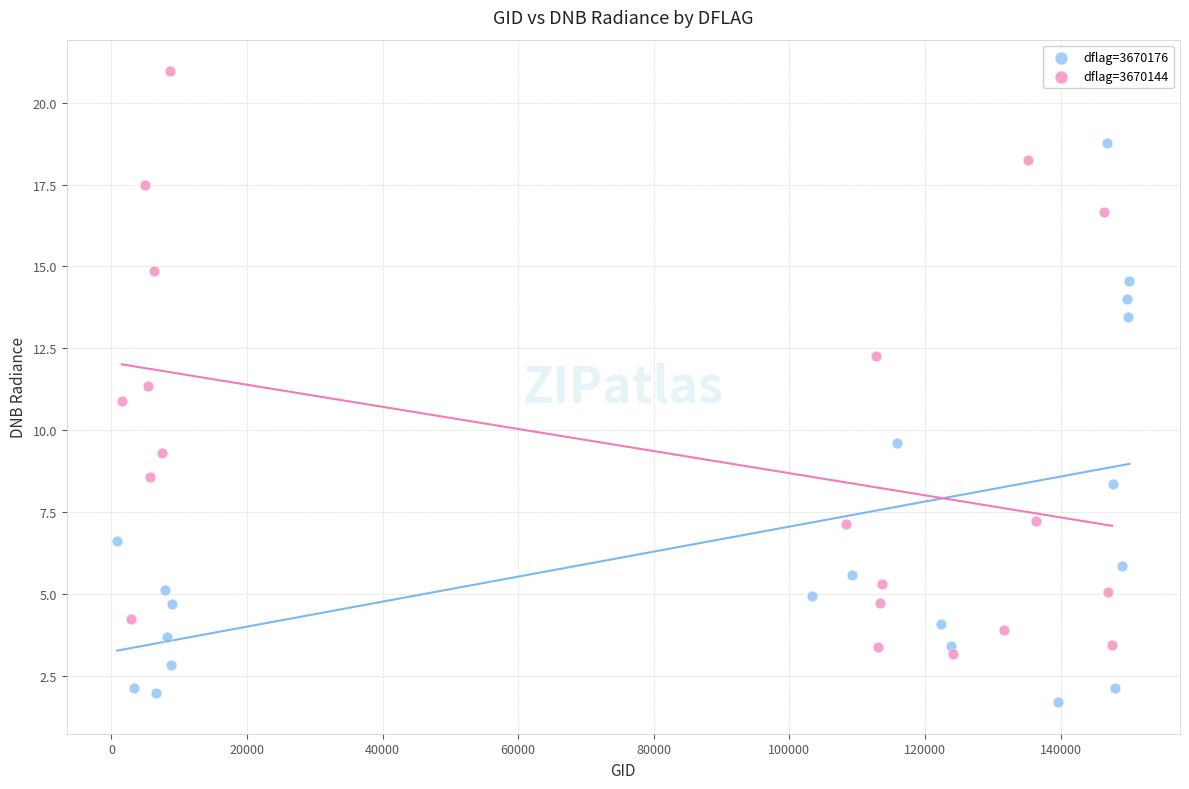

Which series reaches the minimum Y coordinate?

dflag=3670176